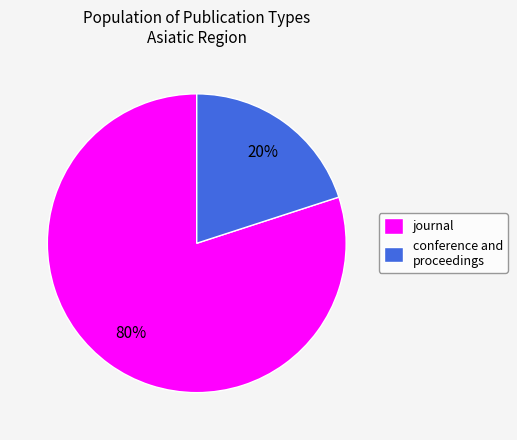

Combined, do conference and proceedings and journal account for over 50%?

Yes